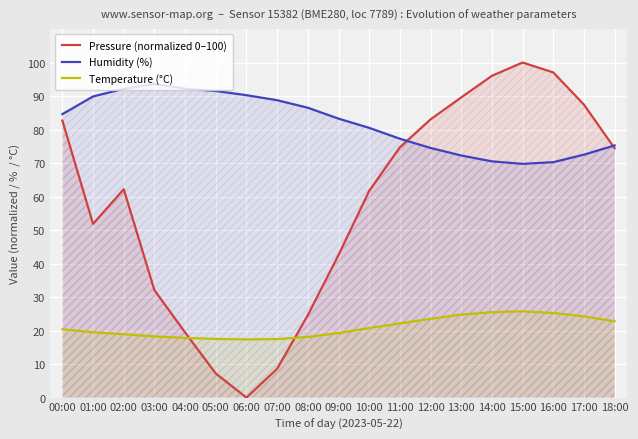

Does the chart display data point markers on the line(s)?

No